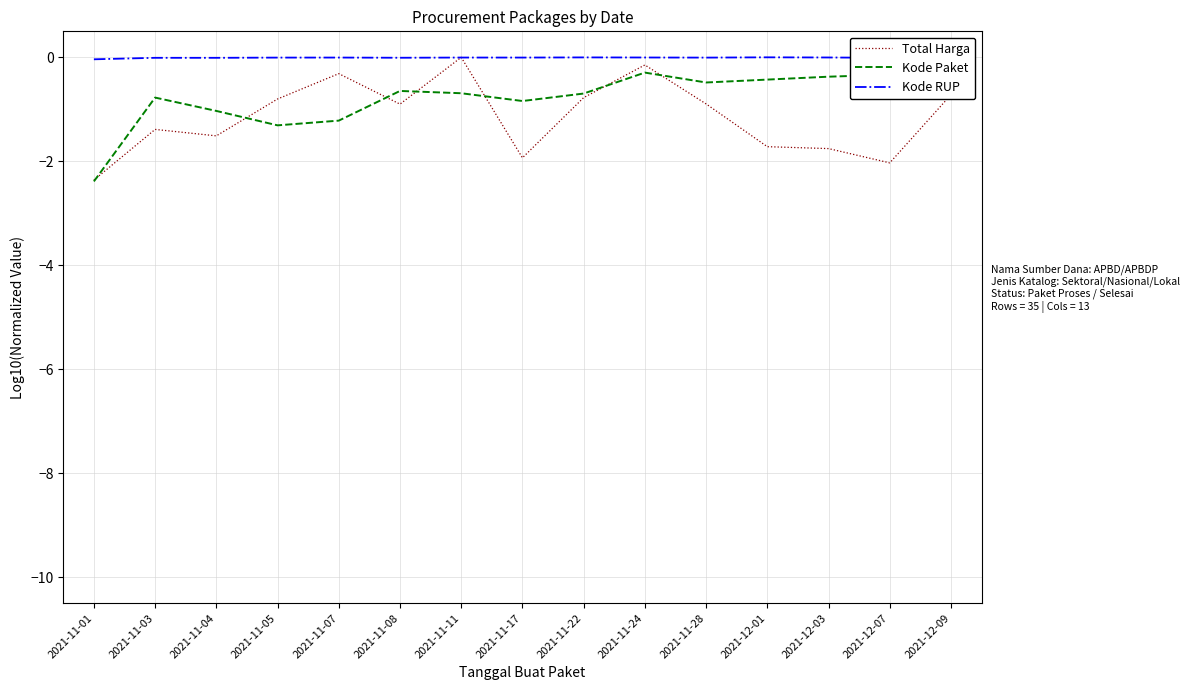

Read the Total Harga value at 2021-11-04.

-1.5